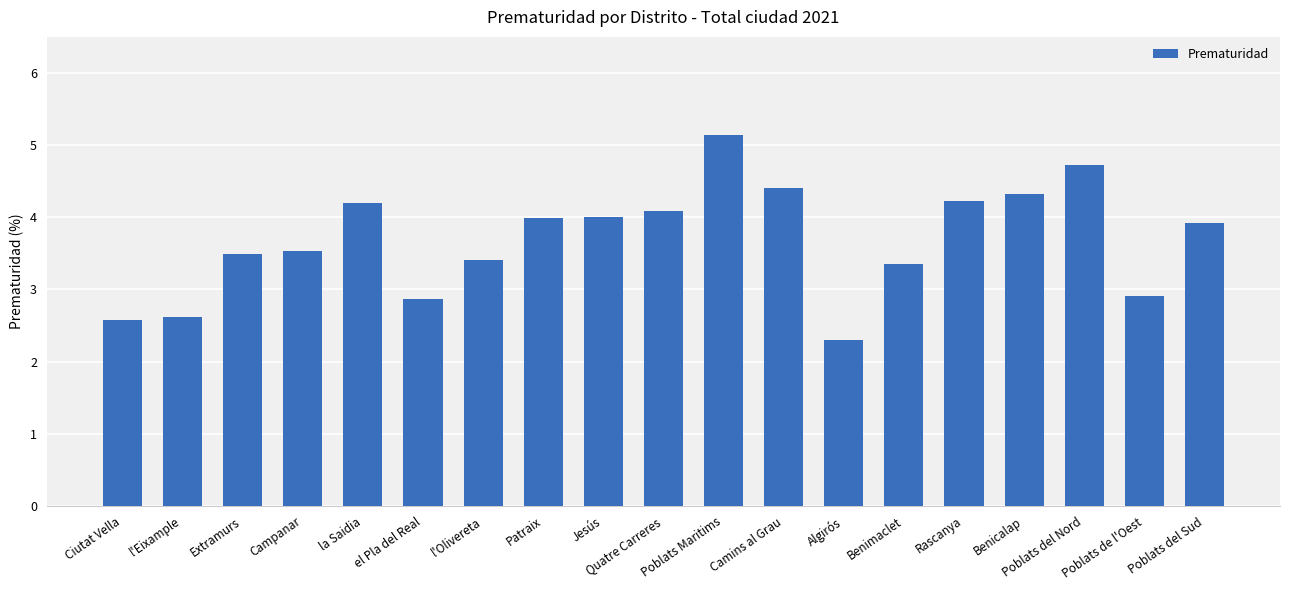

At which label does the data first exceed 3?

Extramurs